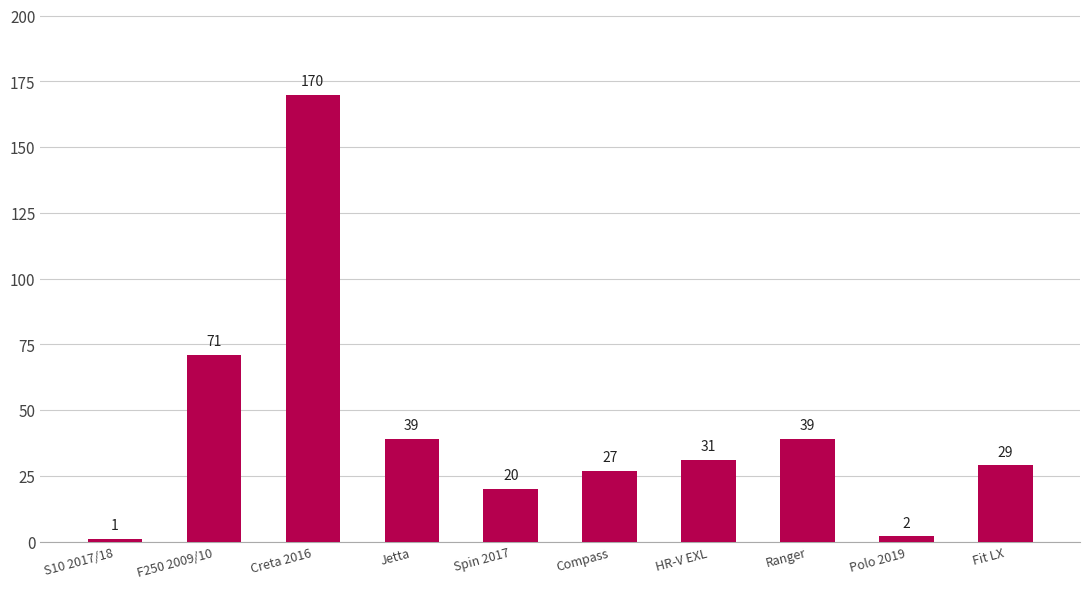

What is the ratio of the value at F250 2009/10 to the value at Jetta?

1.8